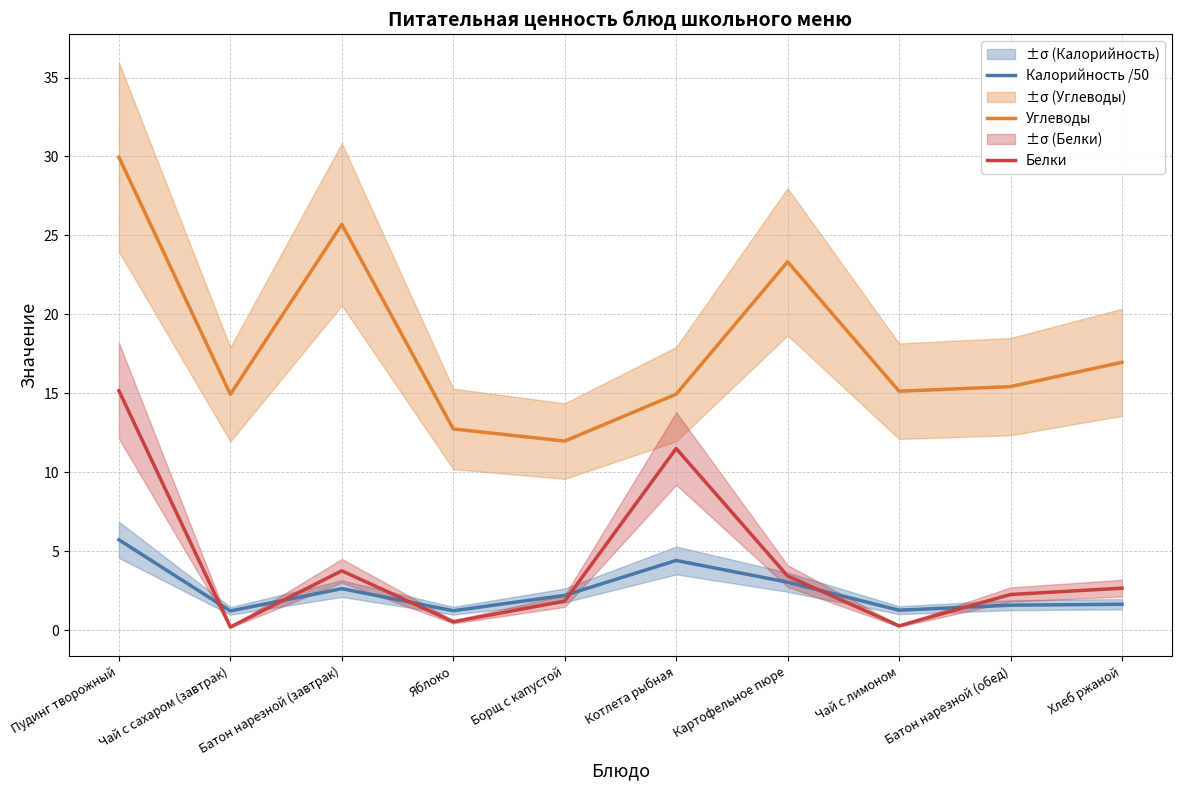

Rank the series by their maximum value, from lowest to highest.

Калорийность /50, Белки, Углеводы